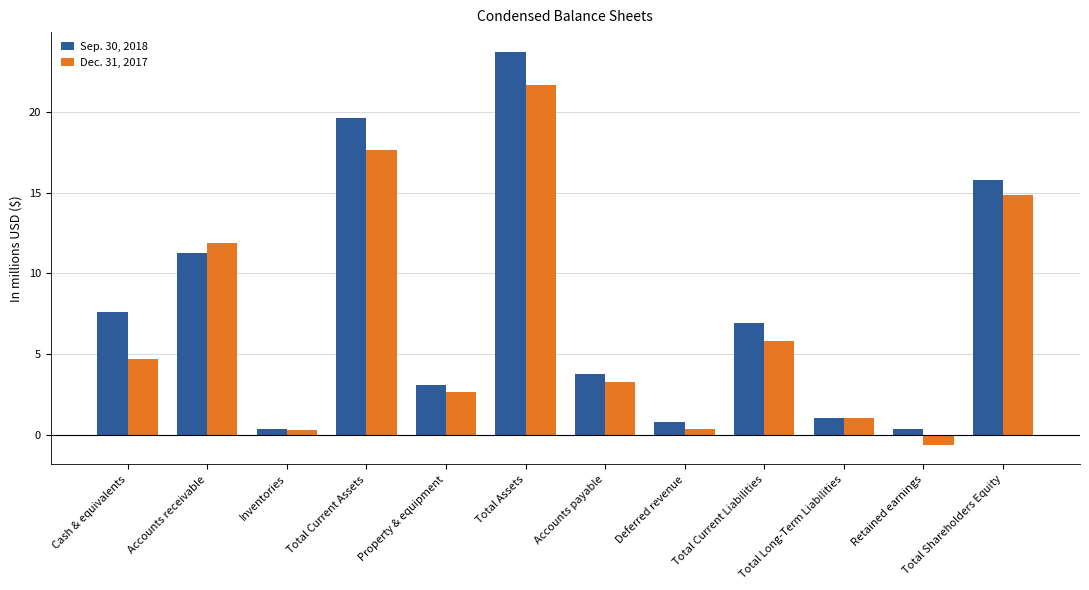

At how many categories does at least one series exceed 12?

3